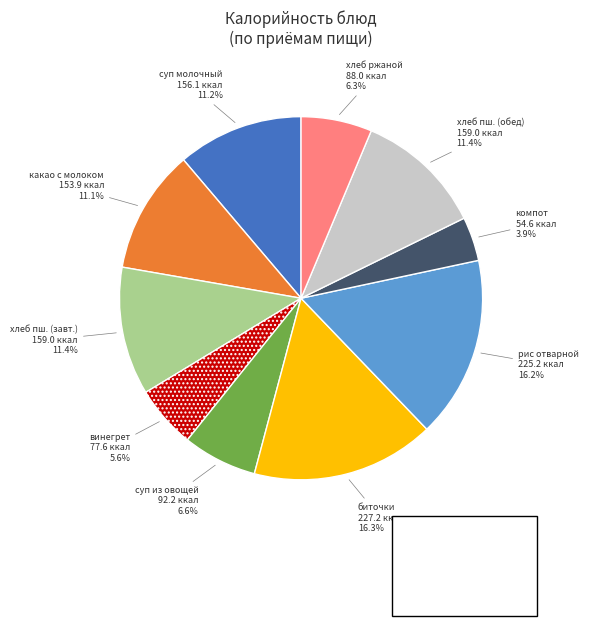

Does any single category account for the majority?

No